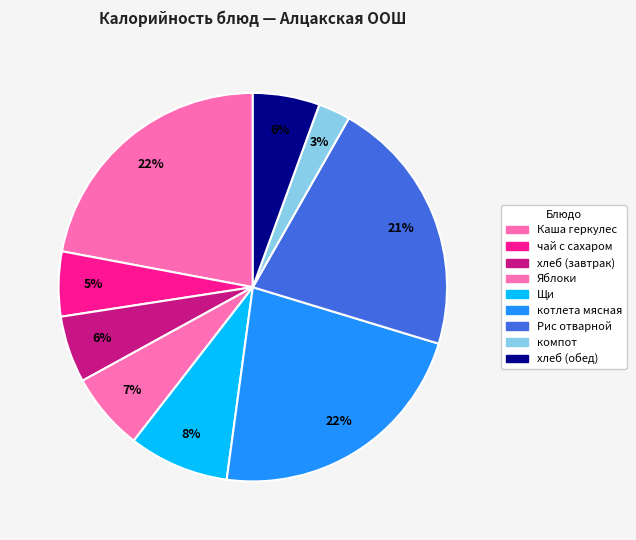

To the nearest percent, what is the difference between the Щи and котлета мясная slice percentages?

14%